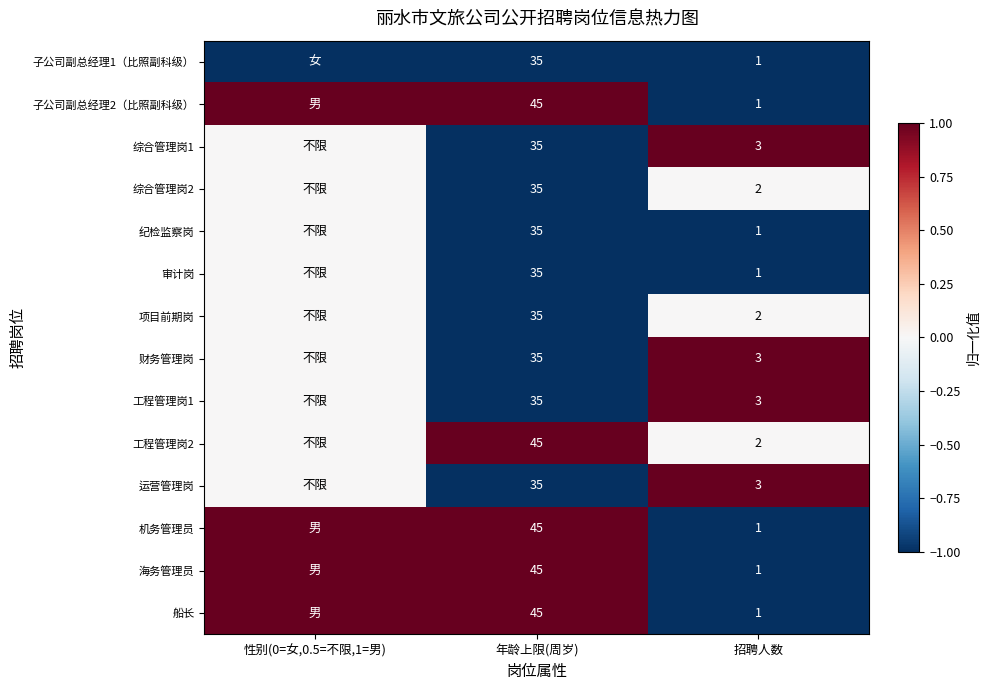

What is the sum of the 工程管理岗1 values at 招聘人数 and 年龄上限(周岁)?

38